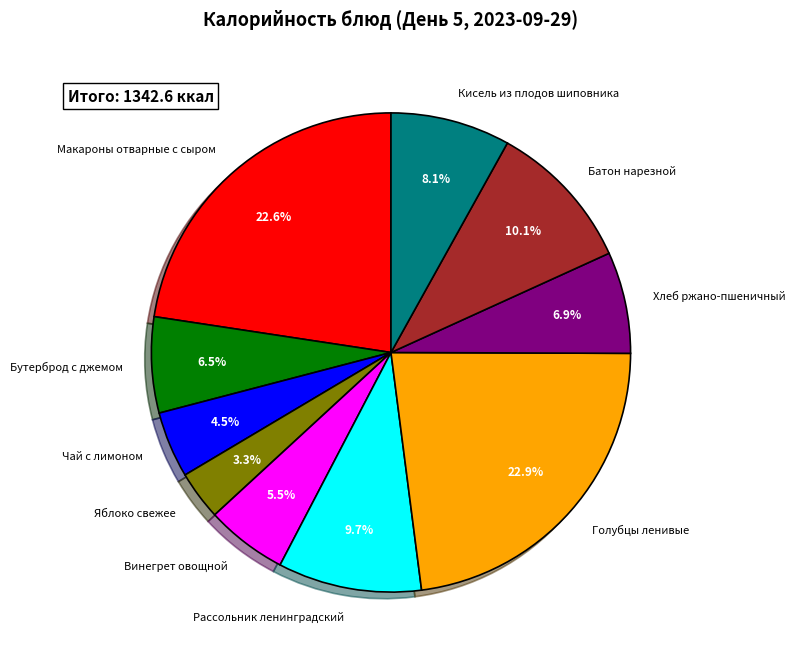

How many segments does this pie chart have?

10